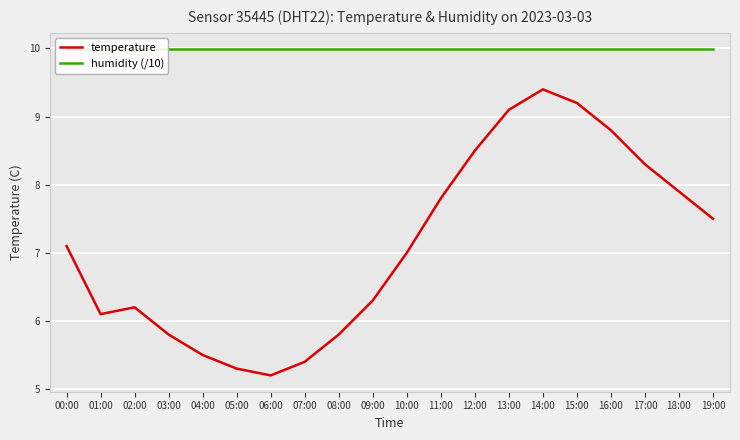

The temperature series shows 9.2 at 15:00. True or false?

True